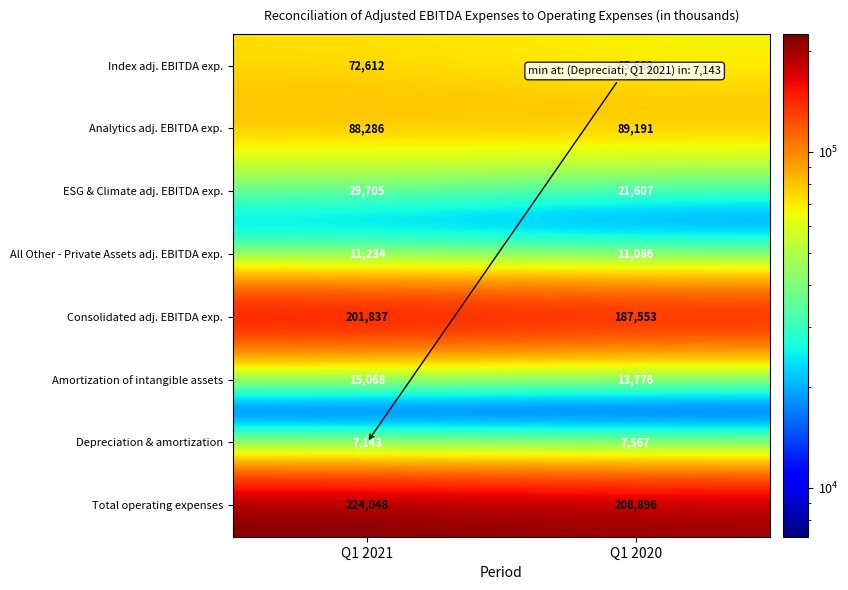

Reading right to left, what are all the values shown in this chart?

Index adj. EBITDA exp.: 65669	72612
Analytics adj. EBITDA exp.: 89191	88286
ESG & Climate adj. EBITDA exp.: 21607	29705
All Other - Private Assets adj. EBITDA exp.: 11086	11234
Consolidated adj. EBITDA exp.: 187553	201837
Amortization of intangible assets: 13776	15068
Depreciation & amortization: 7567	7143
Total operating expenses: 208896	224048